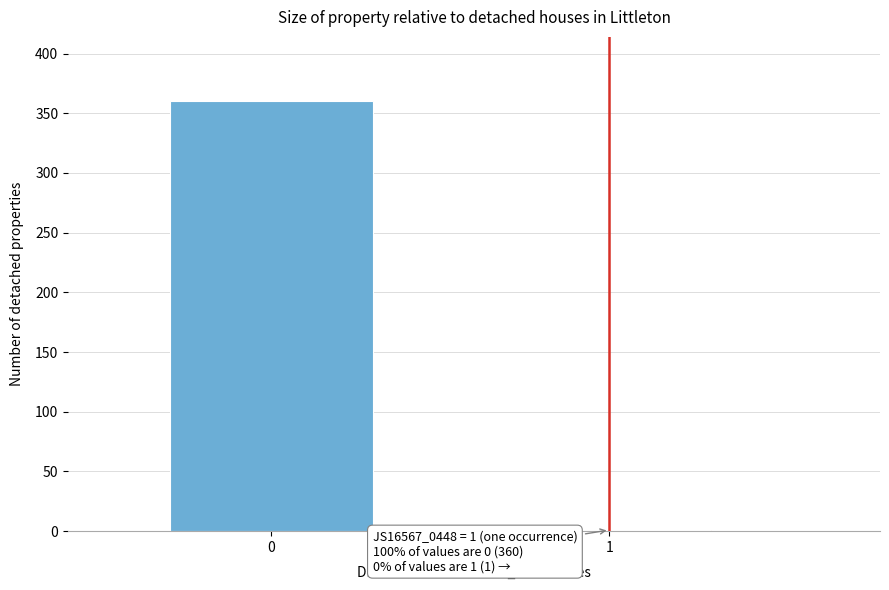

Reading left to right, transcribe all the data shown in this chart.

0=360	1=1